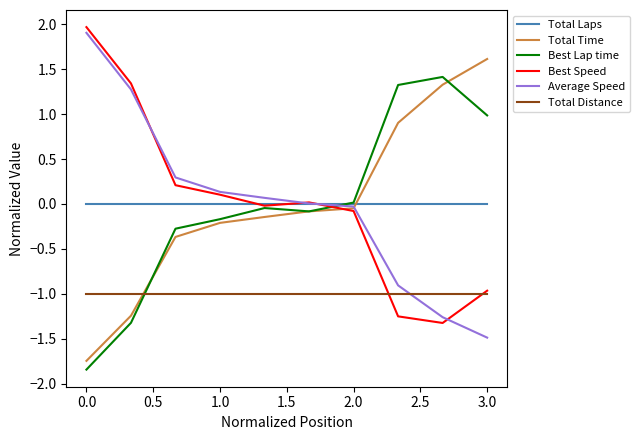

How many times do Total Distance and Total Time cross each other?

1